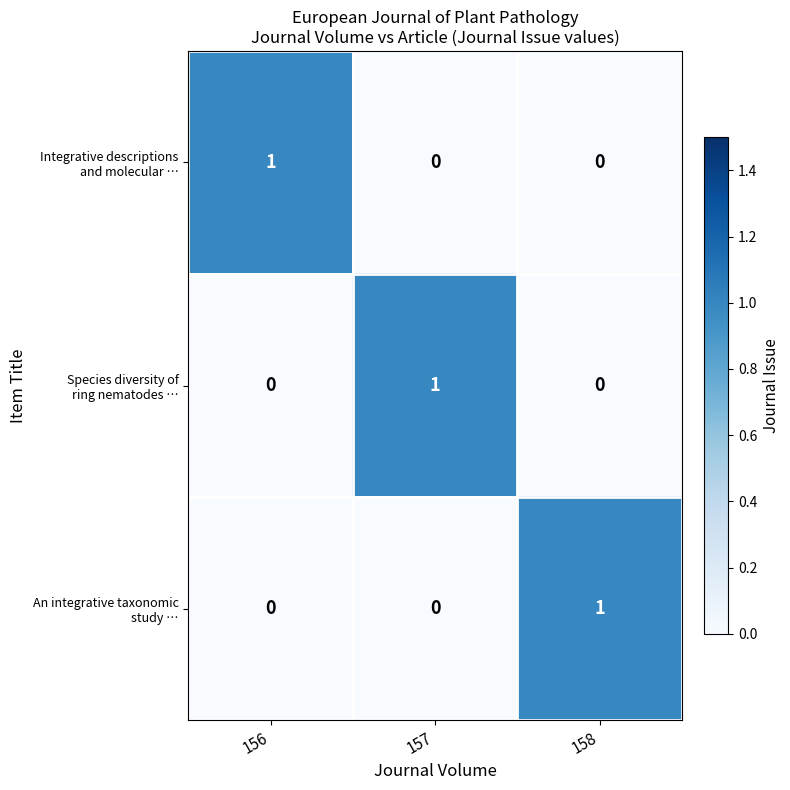

At how many categories does at least one series exceed 0?

3